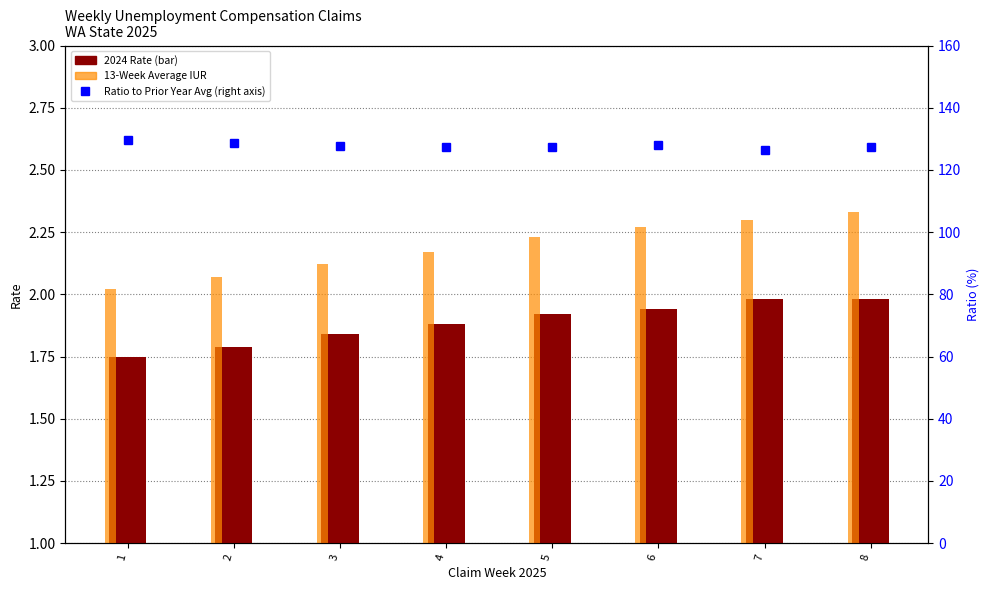

The Ratio of Current Rate to Prior Year Avg series shows 54.5 at 3. True or false?

False